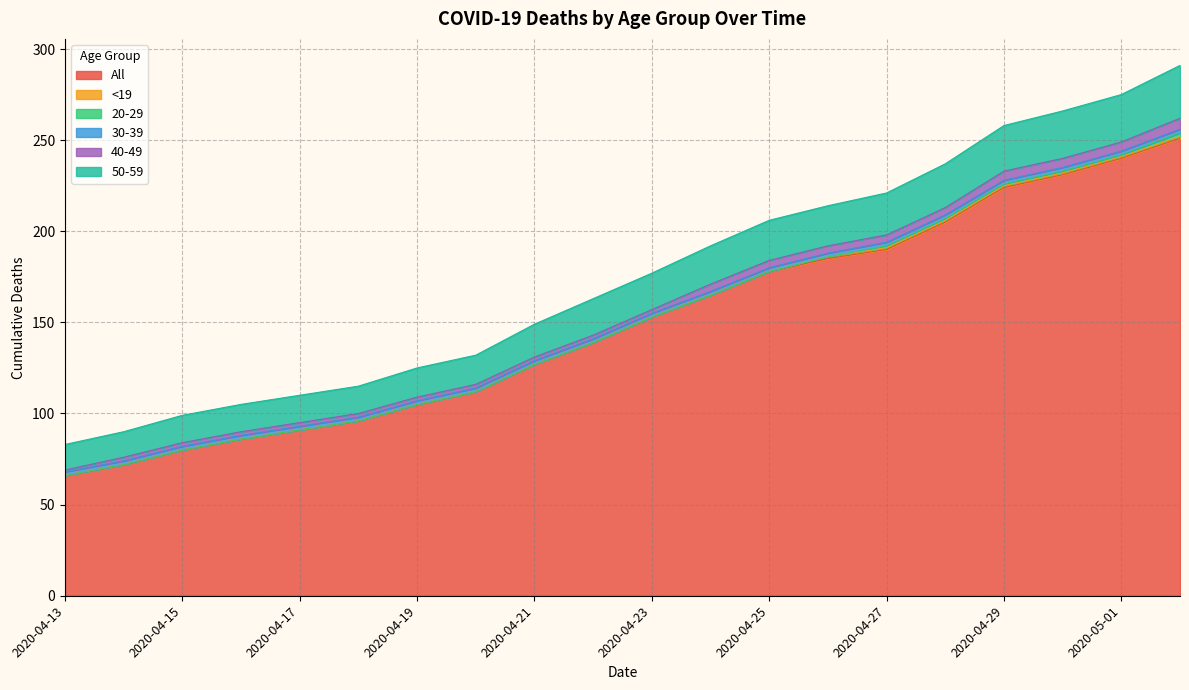

How many distinct data groups are displayed?

6